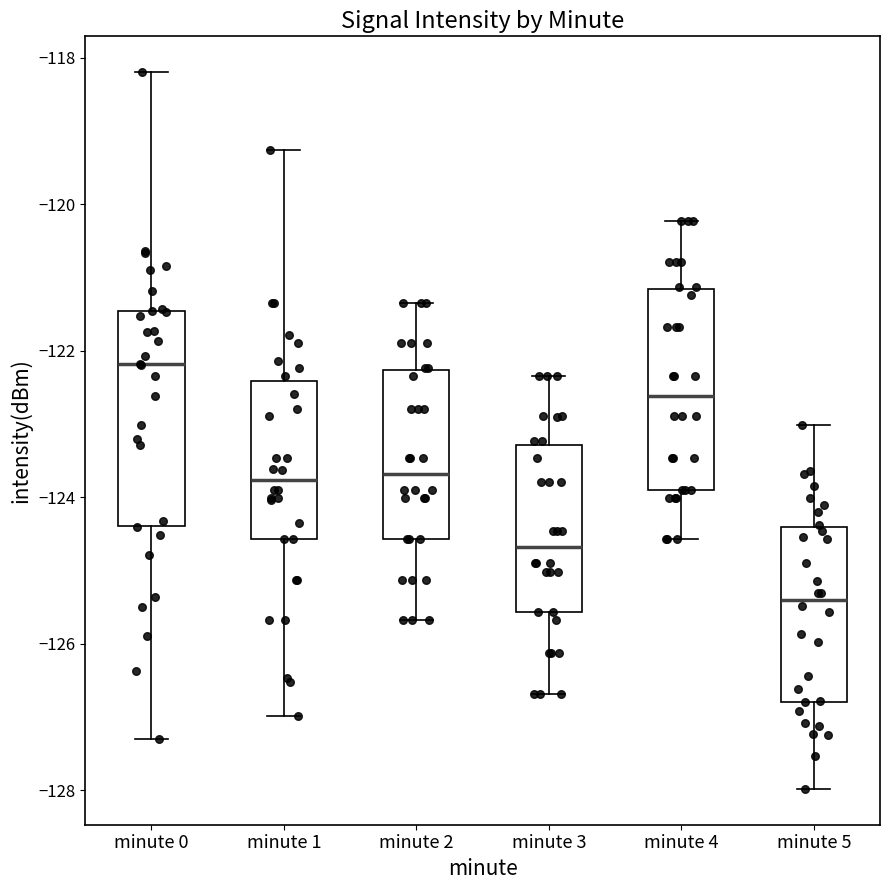

Reading left to right, read every box against the y-axis: the position of its median line, the range the box covers, and the ends of its whiskers. The values are not printed on the chart, so give them approximately, as read against the axis.

minute 0: median -122.2, box -124.4 to -121.4, whiskers -127.4 to -118.2
minute 1: median -123.8, box -124.6 to -122.4, whiskers -127.0 to -119.2
minute 2: median -123.6, box -124.6 to -122.2, whiskers -125.6 to -121.4
minute 3: median -124.6, box -125.6 to -123.2, whiskers -126.6 to -122.4
minute 4: median -122.6, box -124.0 to -121.2, whiskers -124.6 to -120.2
minute 5: median -125.4, box -126.8 to -124.4, whiskers -128.0 to -123.0